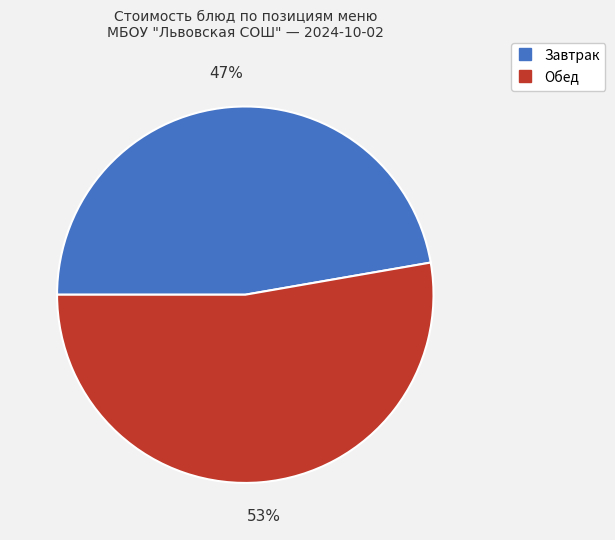

Does any single category account for the majority?

Yes